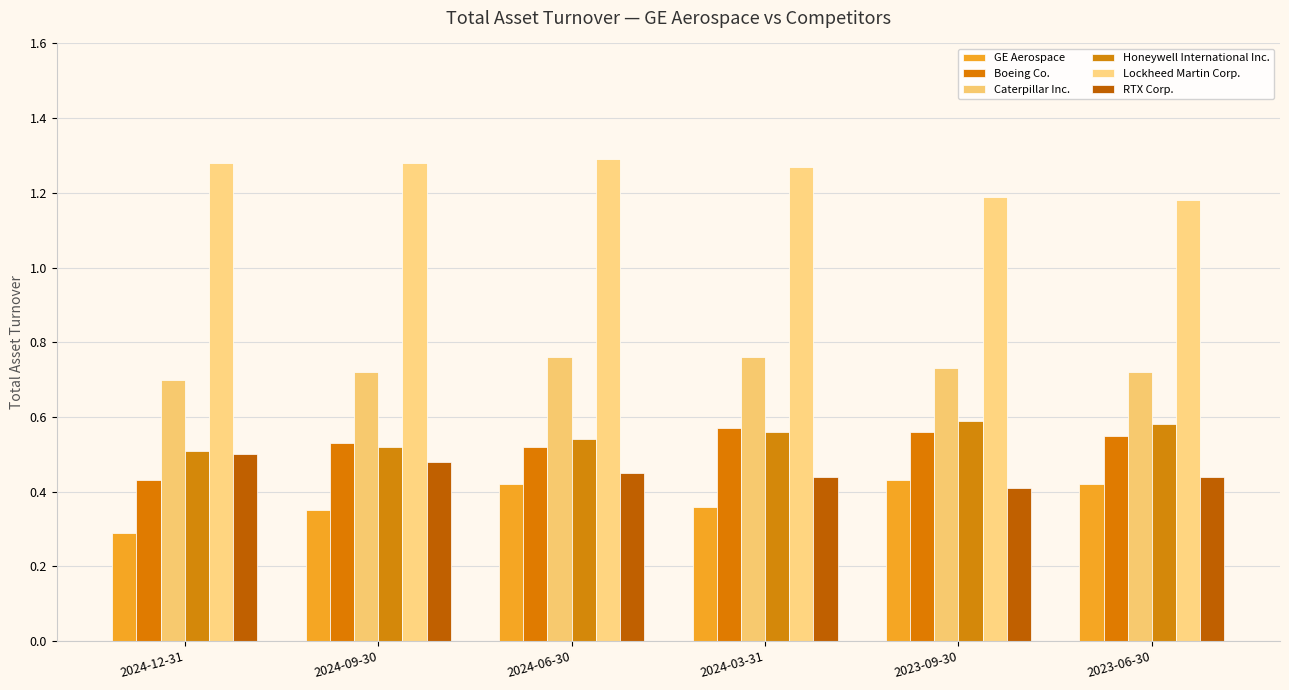

At which label is Lockheed Martin Corp. closest to 1?

2023-06-30